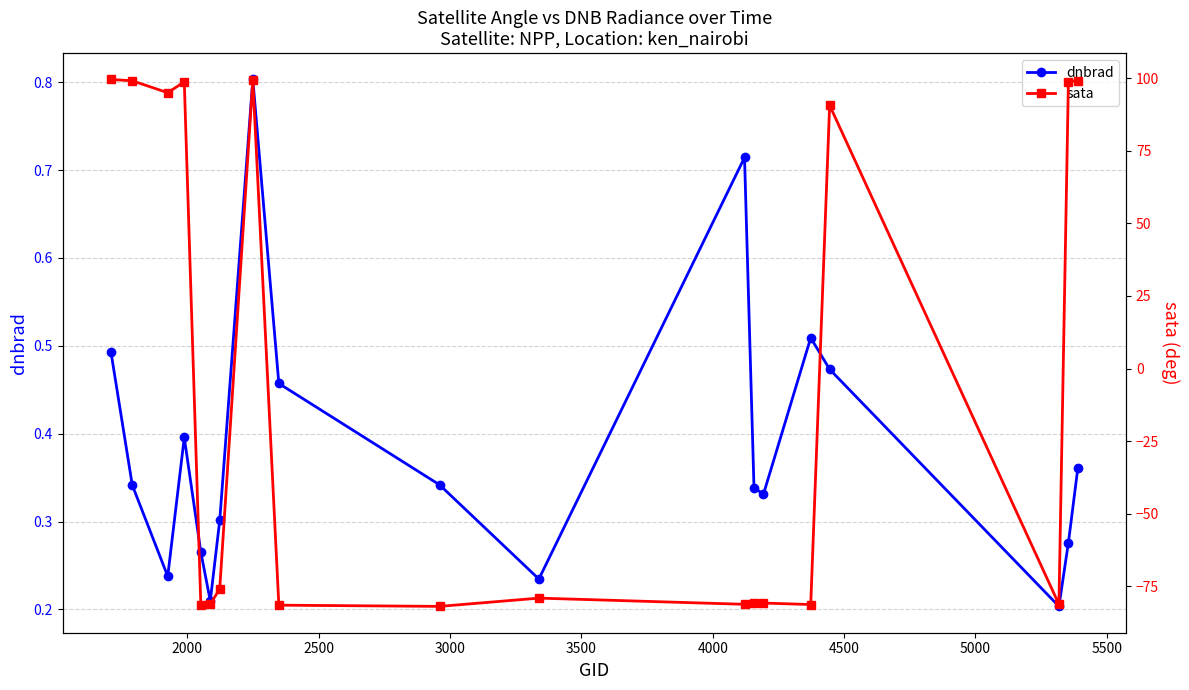

In dnbrad, how many points are higher than both neighbors (excluding endpoints)?

4